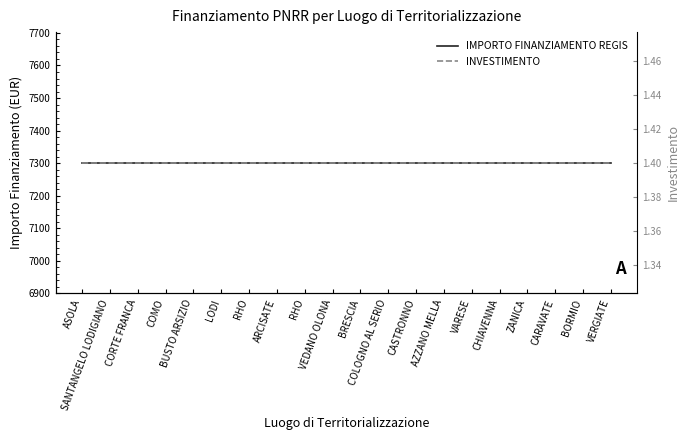

How many distinct data groups are displayed?

2